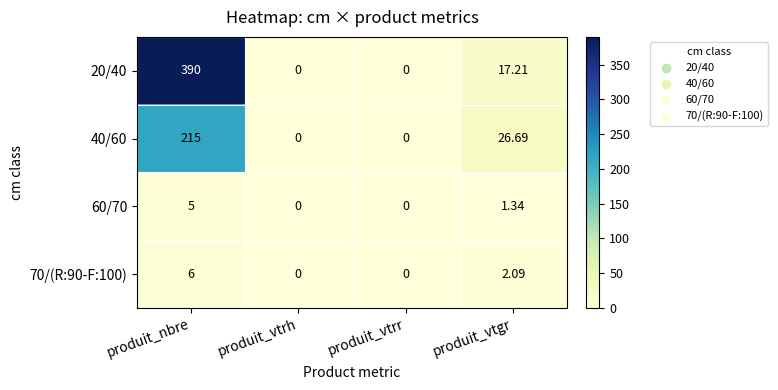

At which category is the sum across all series the highest?

produit_nbre